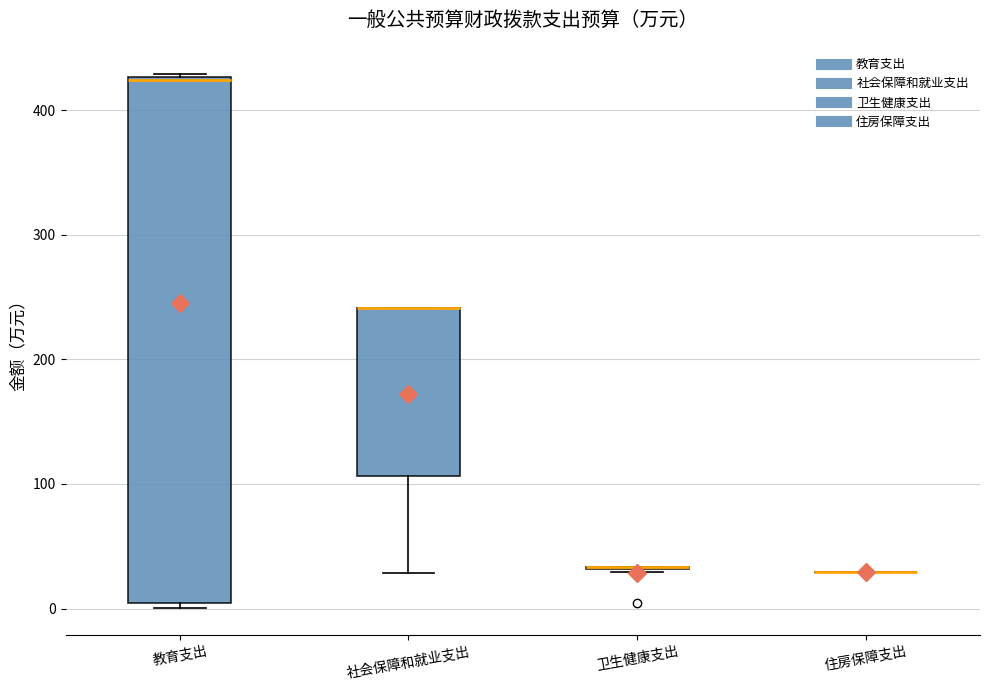

Reading left to right, transcribe this box plot: for each box, give where its median line is, the range the box spans, and where its two whiskers end, as read against the y-axis. The values are not printed on the chart, so give them approximately, as read against the axis.

教育支出: median 420, box 0 to 430, whiskers 0 (just below the box's lower edge) to 430
社会保障和就业支出: median 240 (drawn on the box's upper edge), box 110 to 240, whiskers 30 to 240
卫生健康支出: box collapsed to a line at 30, whiskers 30 to 30
住房保障支出: box collapsed to a line at 30, whiskers 30 to 30